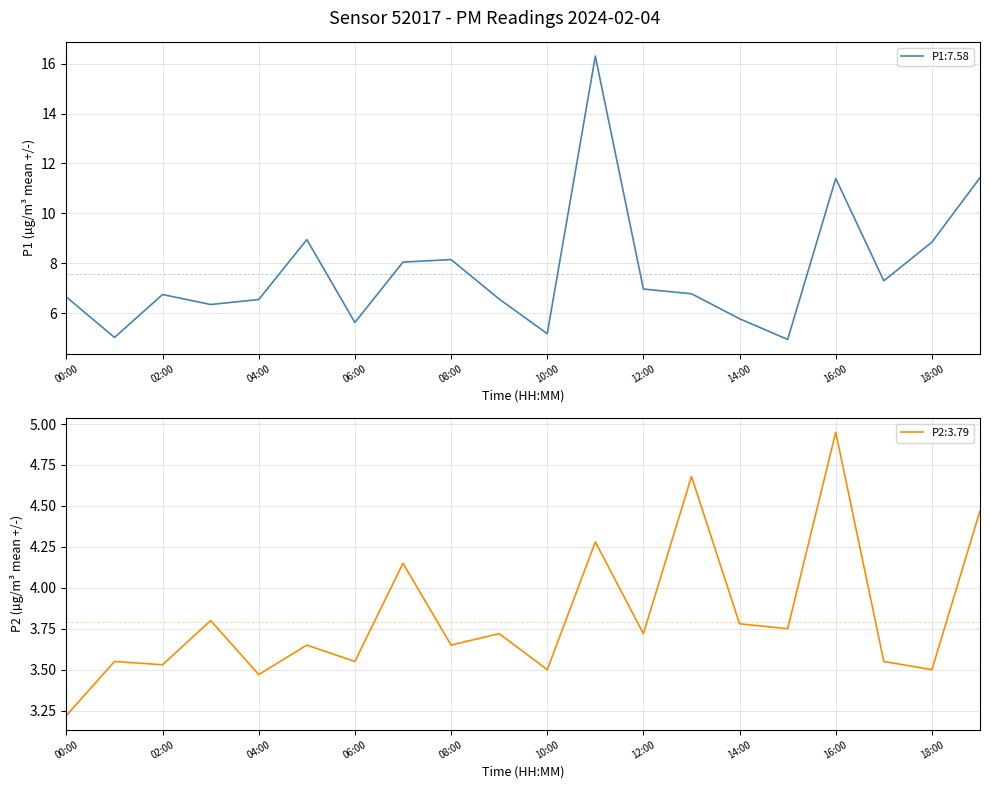

At which category does the chart reach its minimum across all series?

00:00